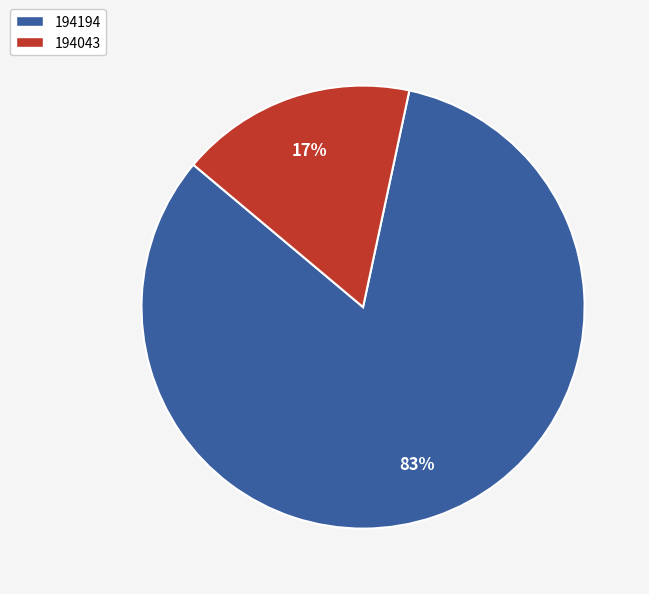

Which category has the smallest portion of the pie?

194043